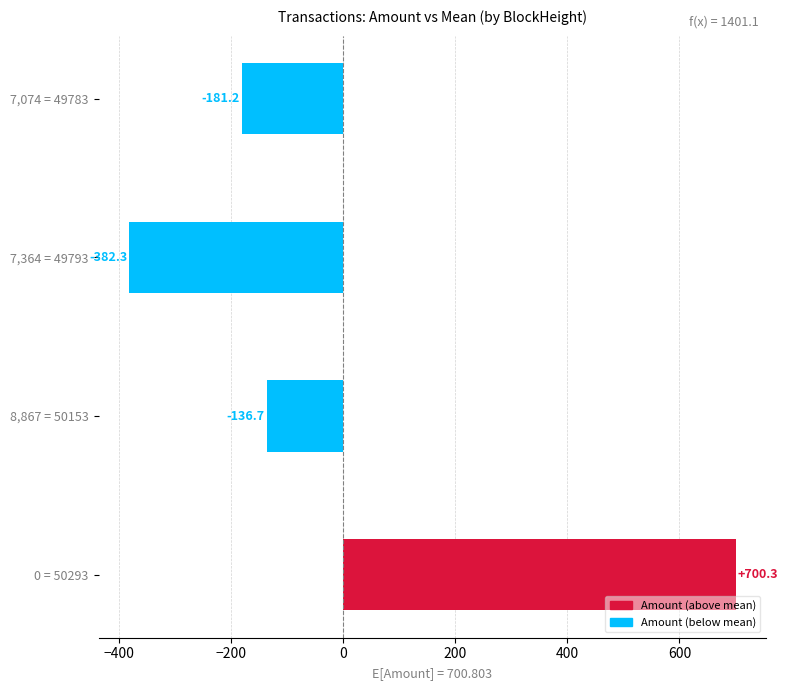

Is it true that the value at 8,867 = 50153 is -136.7?

True